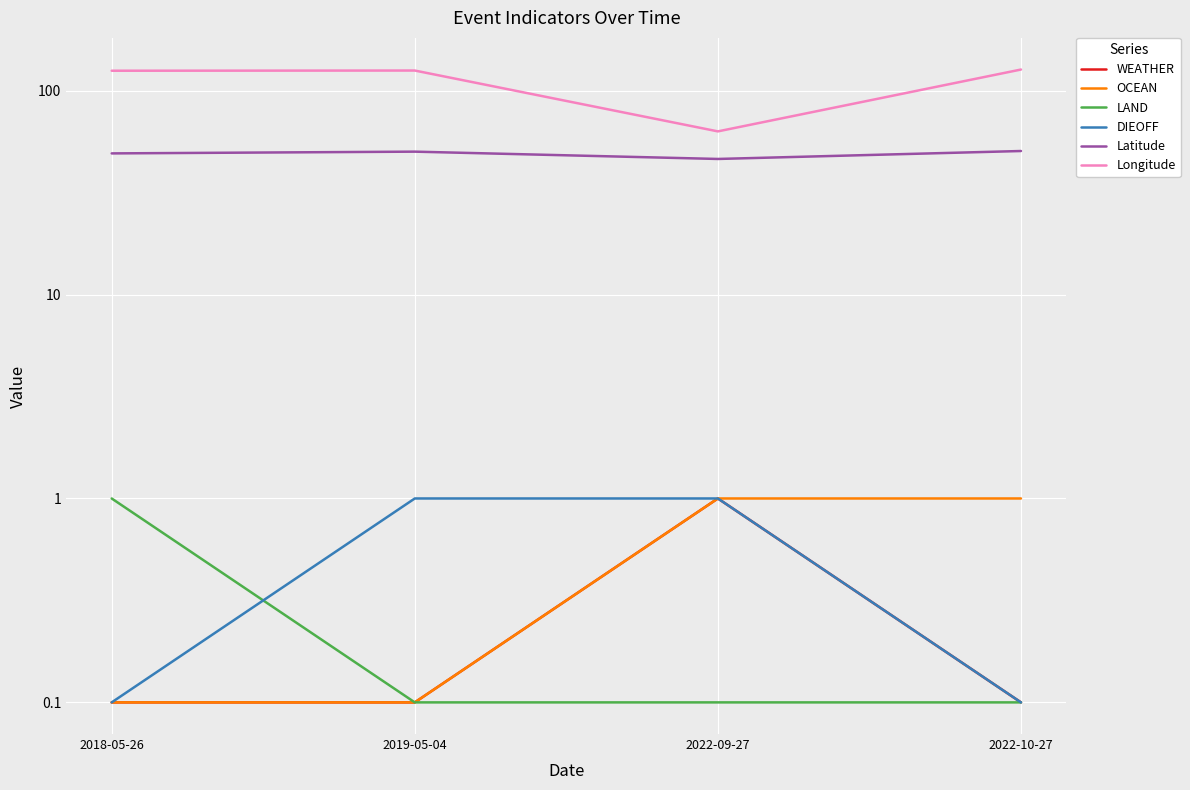

What is the maximum value for LAND?

1.0